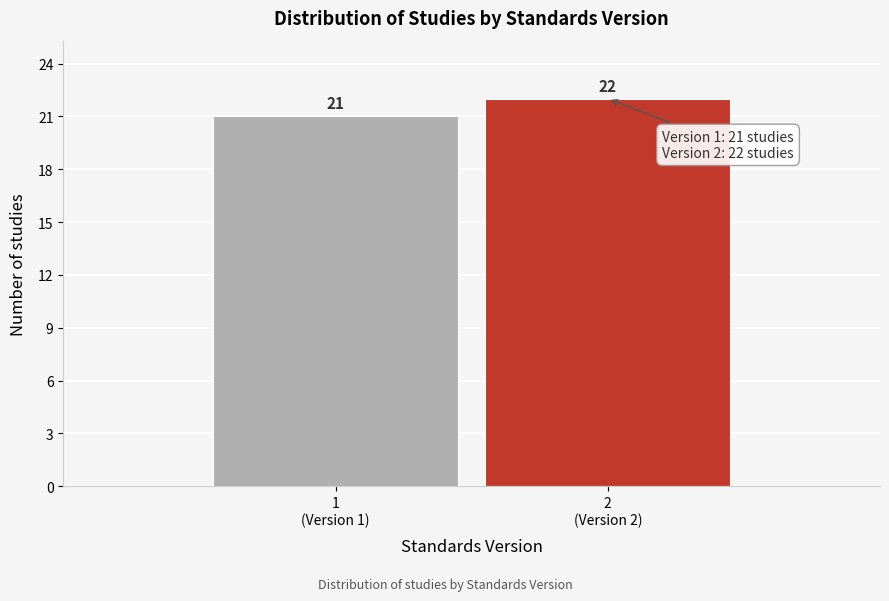

Reading left to right, list all the values displayed in this chart.

21	22